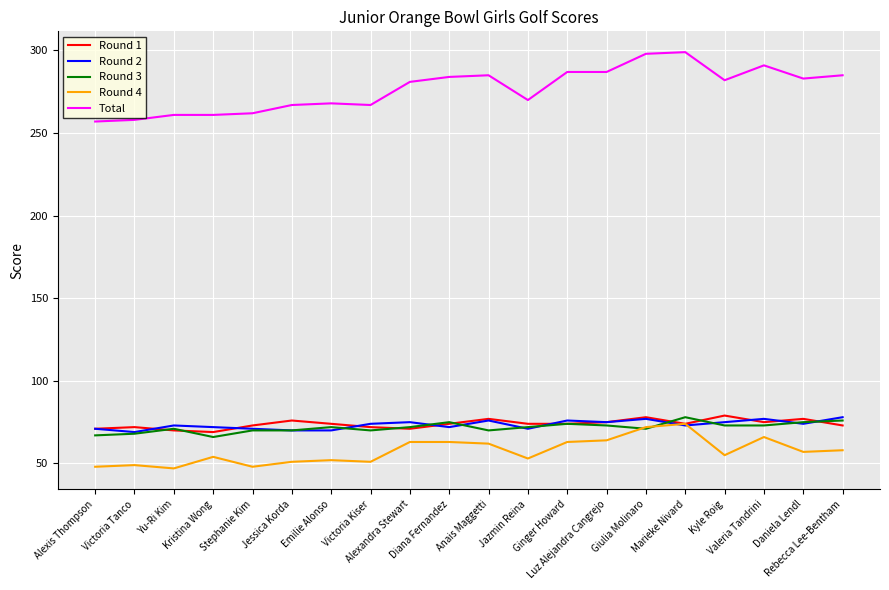

What is the greatest value displayed?

299